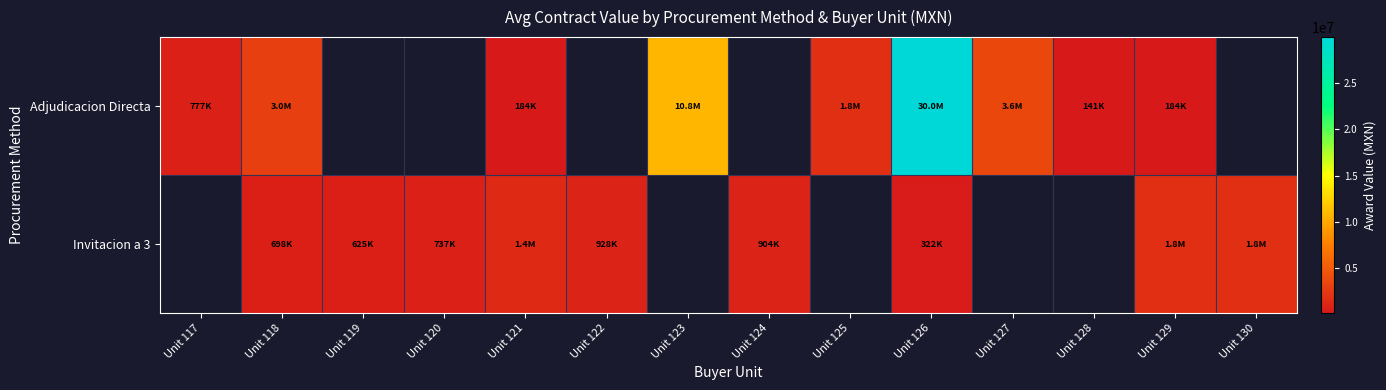

Which label corresponds to the smallest value in the chart?

Unit 128